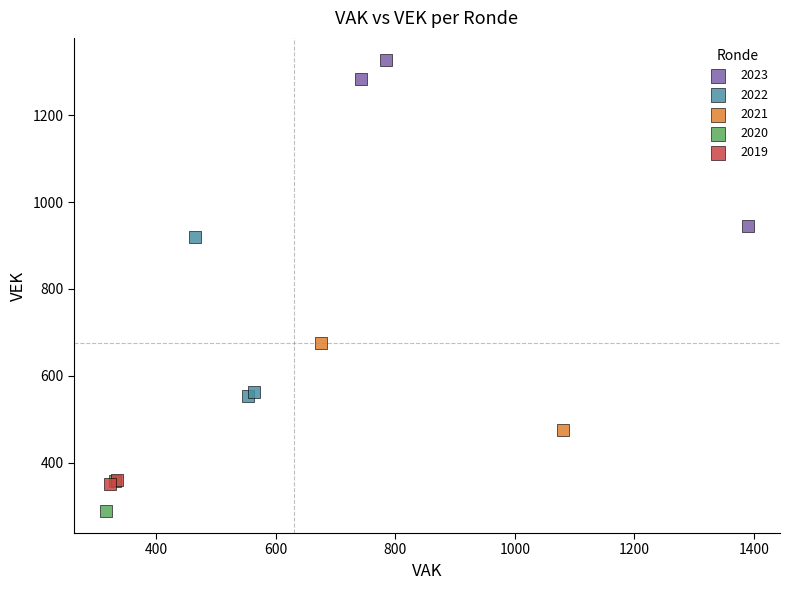

Which series contains the lowest Y value?

2020